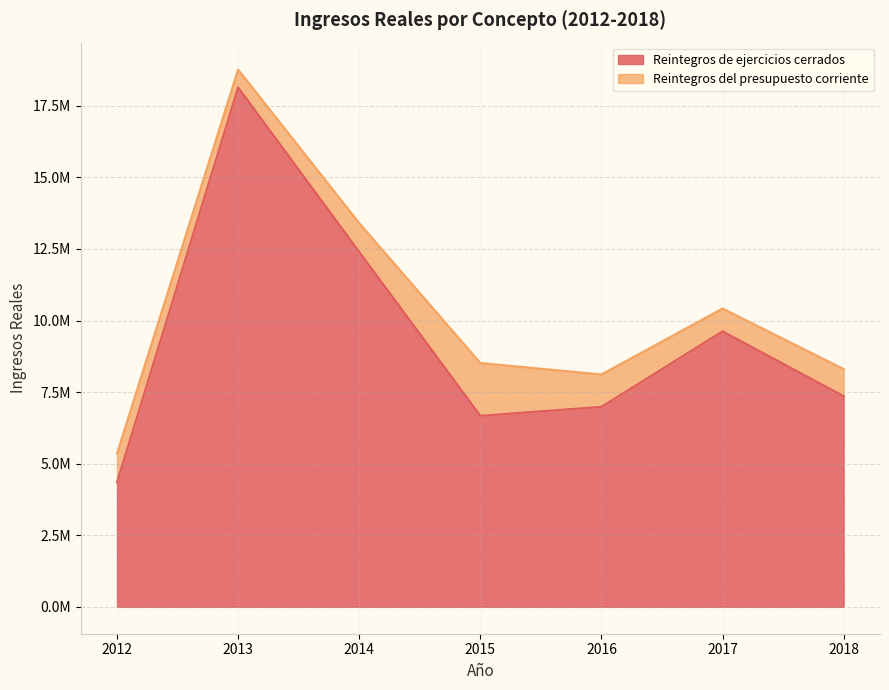

True or false: there are more than 1 points higher than both neighbors.

True